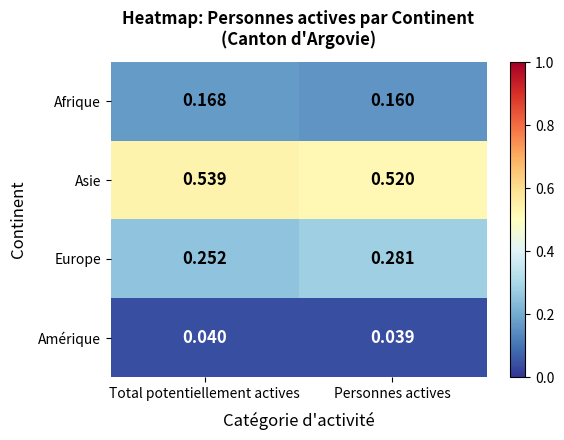

Which series has the largest total across all categories?

Asie